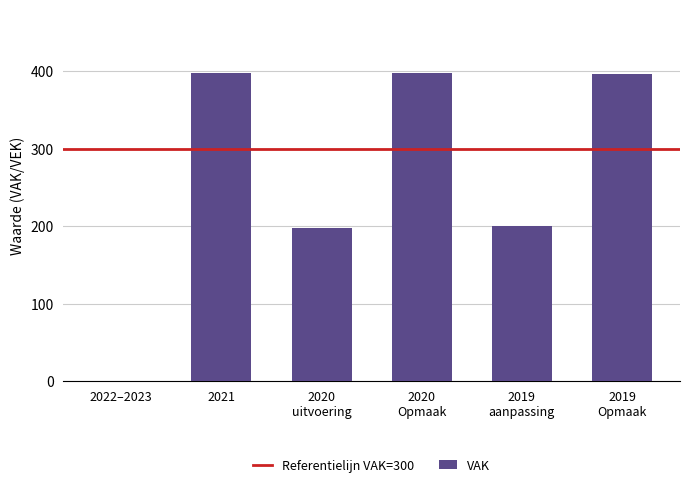

True or false: the data shows 398 at 2021.

True